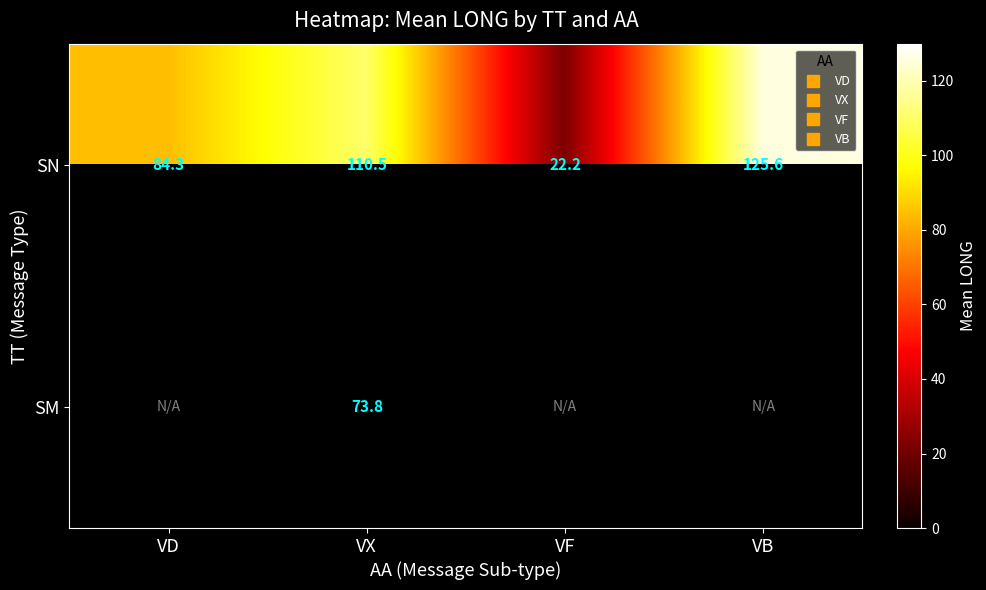

How many data points does each series have?

4